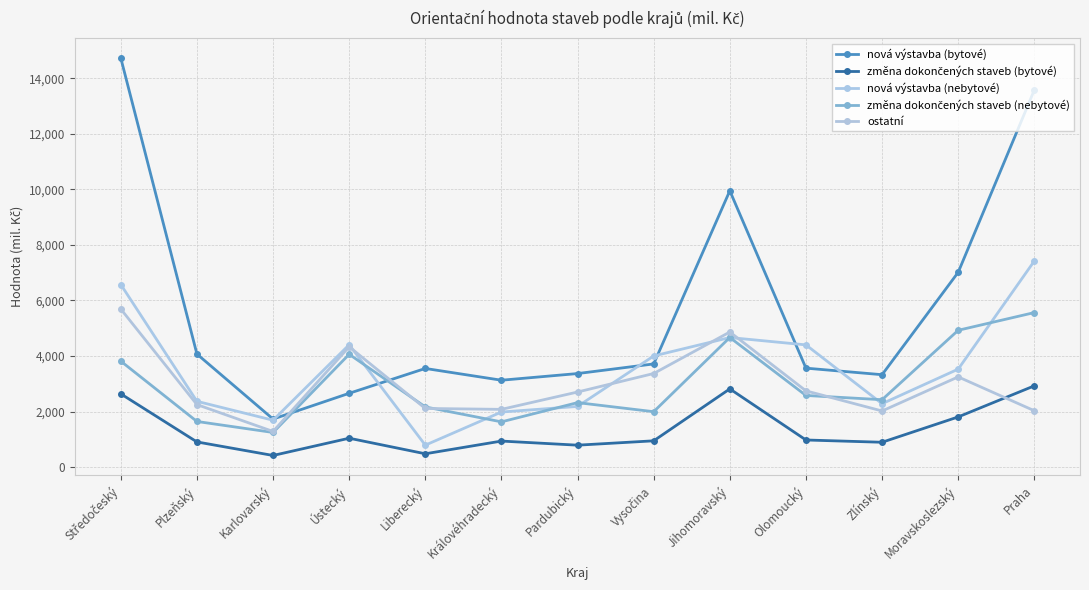

At which category does the chart reach its minimum across all series?

Karlovarský